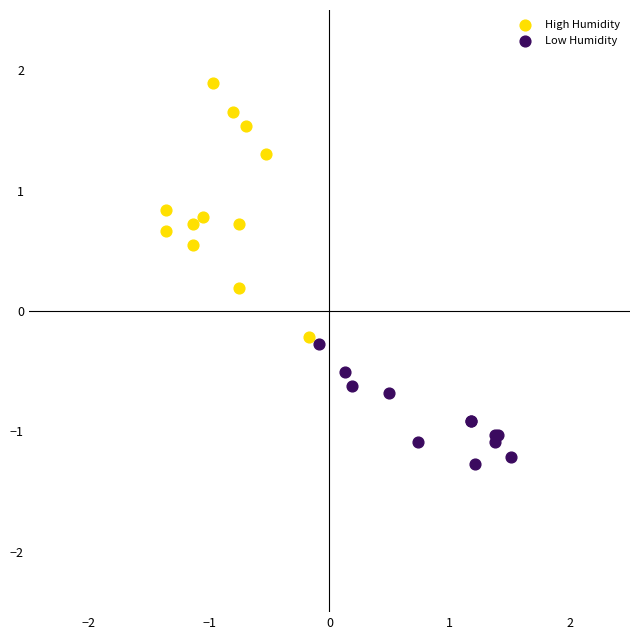

Which series has the widest spread of Y values?

High Humidity